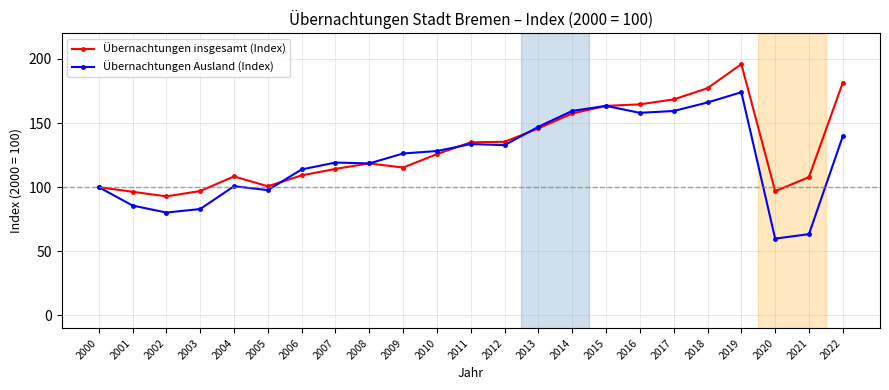

What is the difference between the highest and lowest values at 2016?

6.6